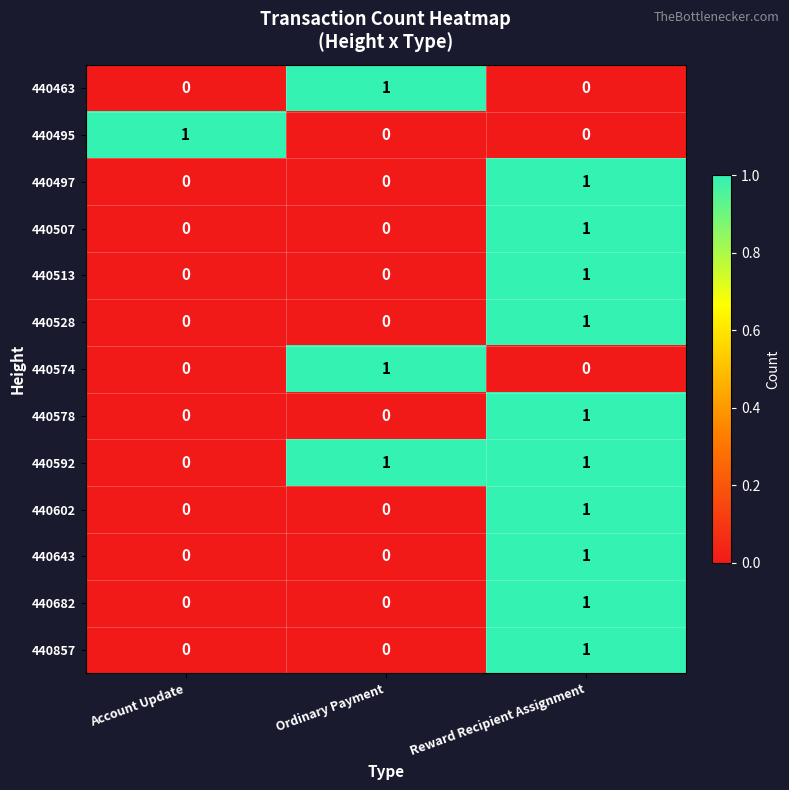

Count the 440497 values in the range 0 to 1.

3